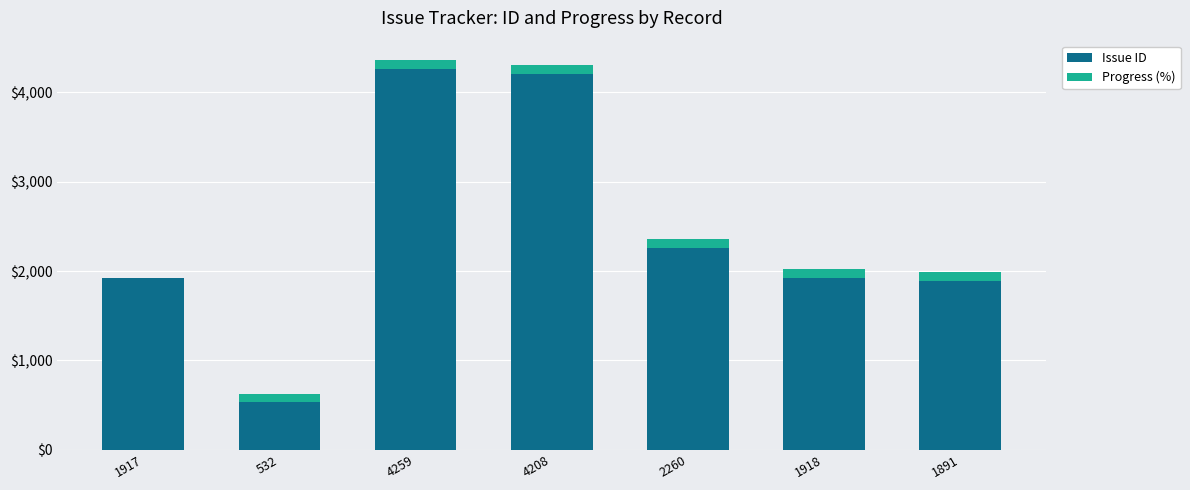

Where does the Issue ID series first go above 1918?

4259